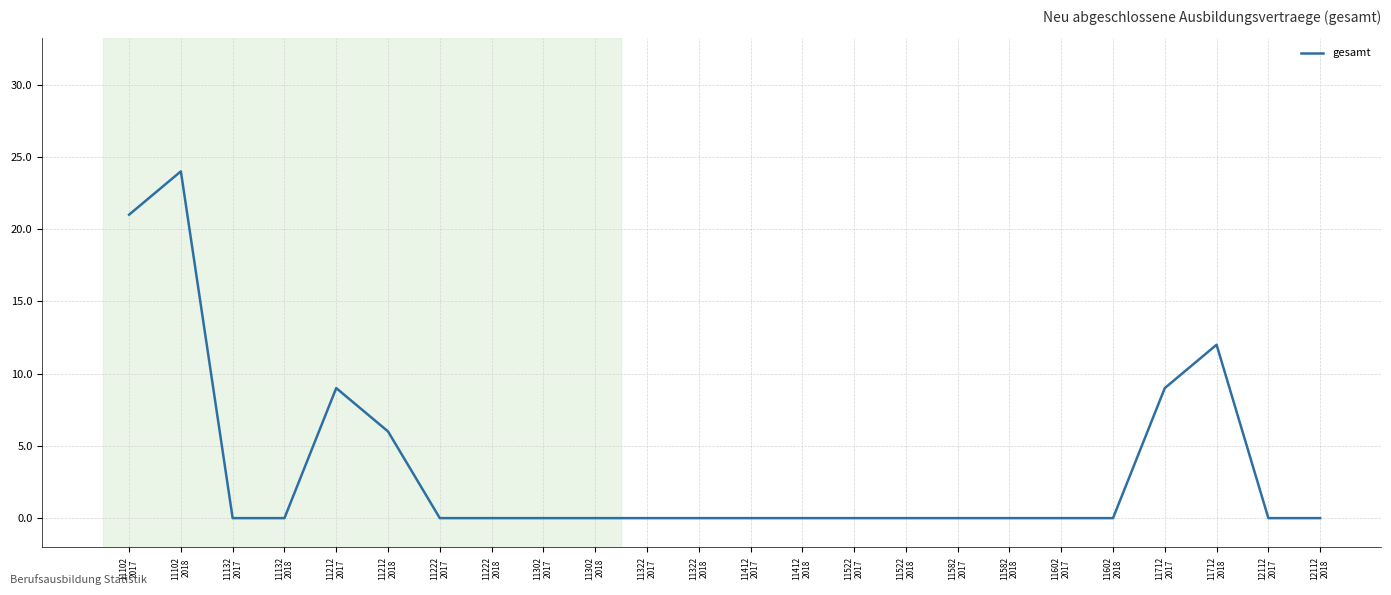

Does the chart display data point markers on the line(s)?

No